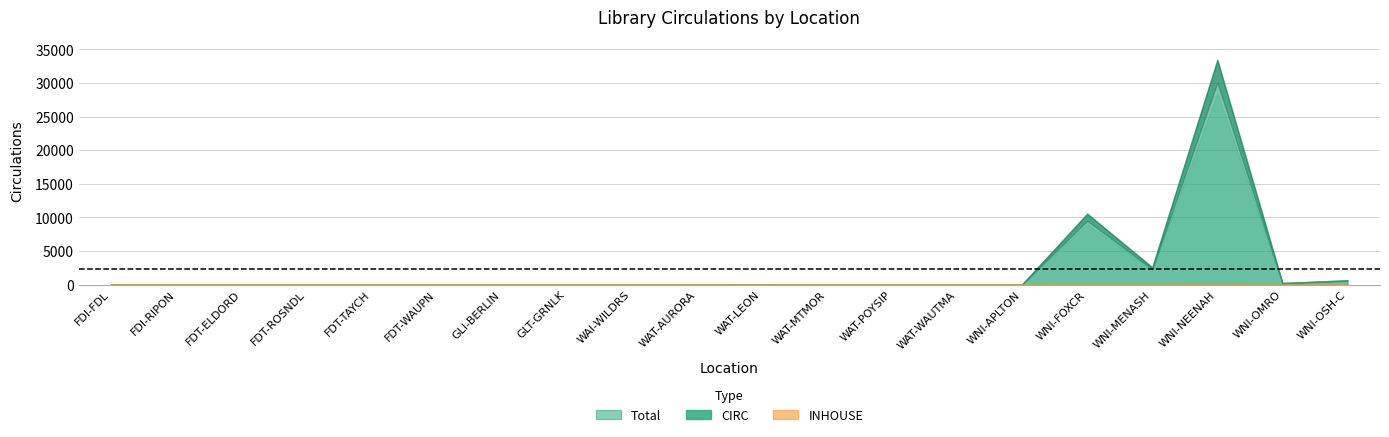

The value of CIRC at GLT-GRNLK is 4. True or false?

True